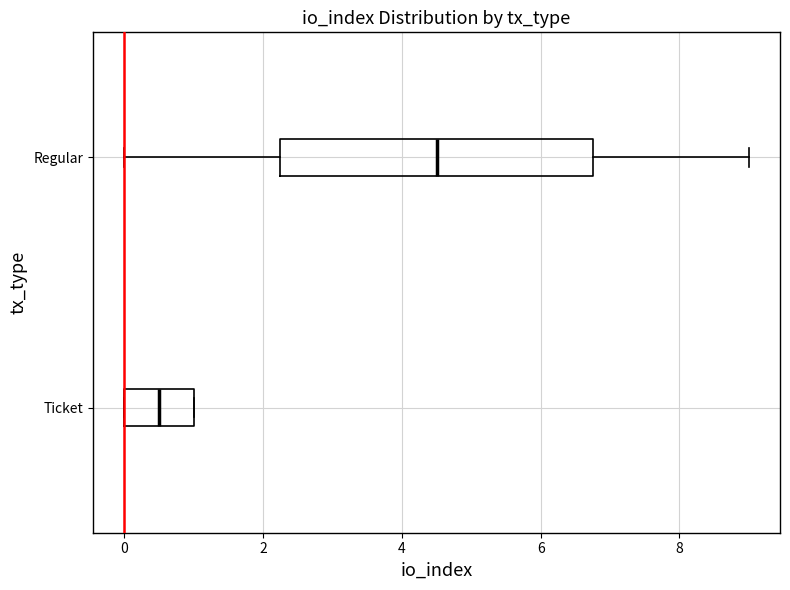

Reading bottom to top, transcribe this box plot: for each box, give where its median line is, the range the box spans, and where its two whiskers end, as read against the x-axis. The values are not printed on the chart, so give them approximately, as read against the axis.

Ticket: median 0.6, box 0.0 to 1.0, whiskers 0.0 to 1.0
Regular: median 4.6, box 2.2 to 6.8, whiskers 0.0 to 9.0